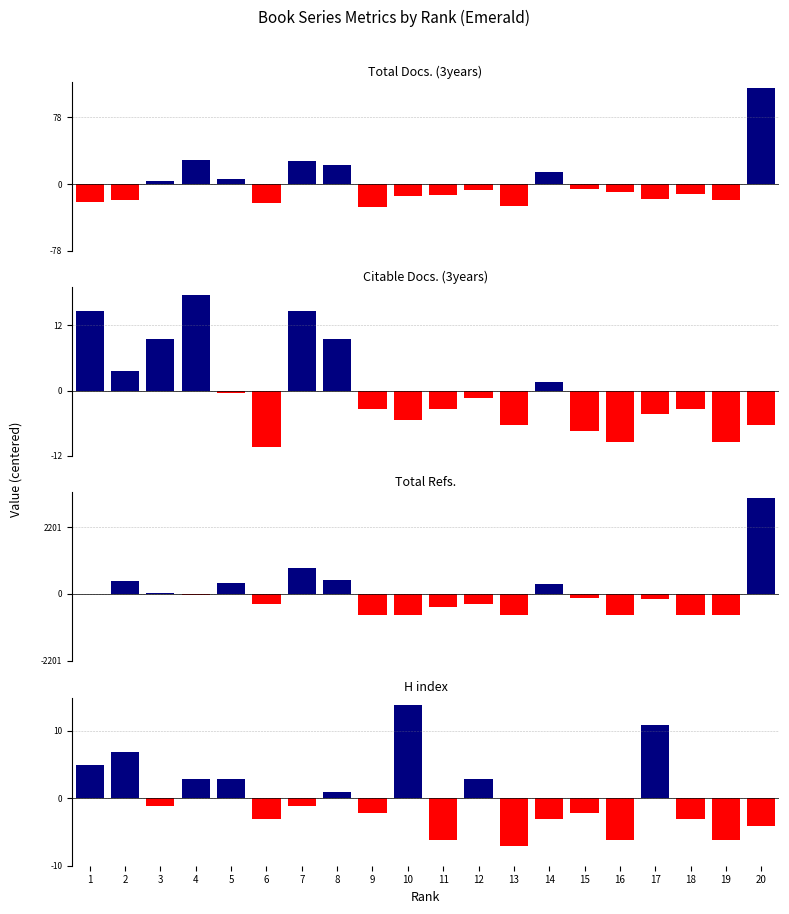

Which category has the highest value in the Total Docs. (3years) series?

20